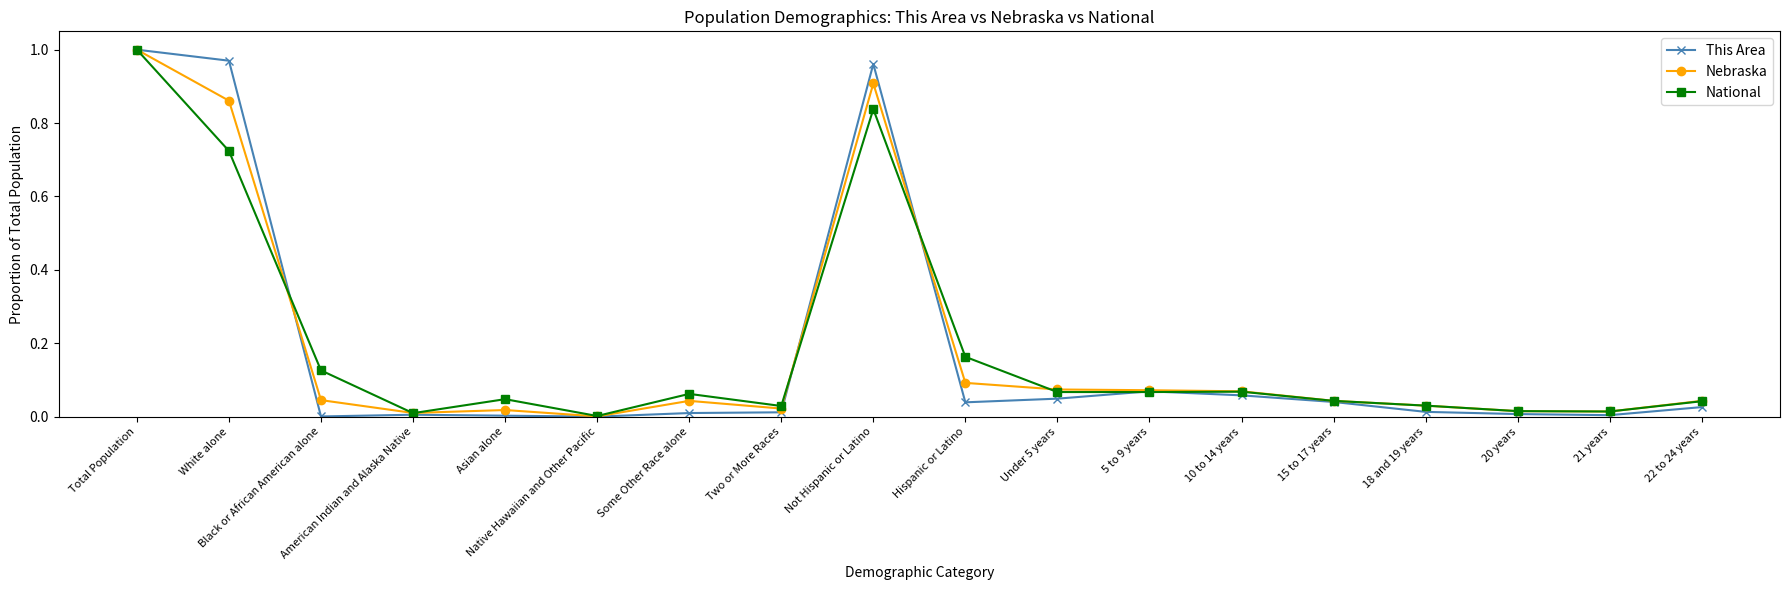

The value of Nebraska at Some Other Race alone is 0.0. True or false?

True